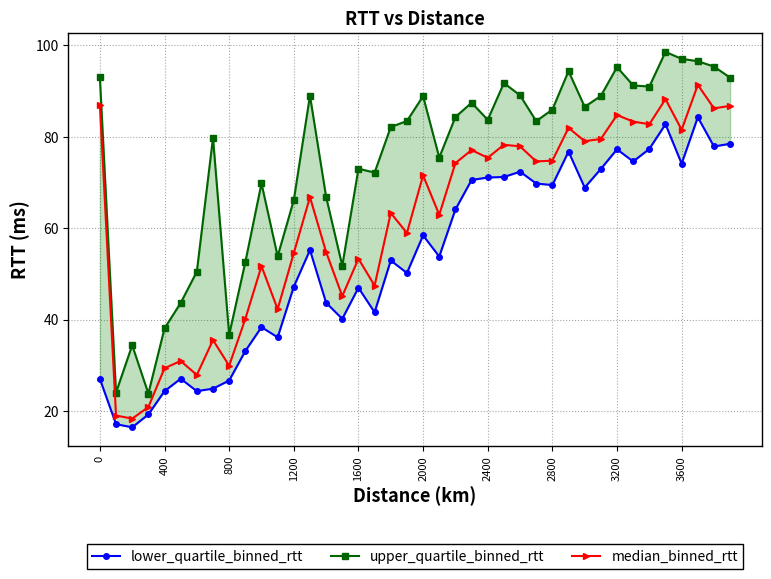

True or false: median_binned_rtt has more than 0 interior local peaks.

True